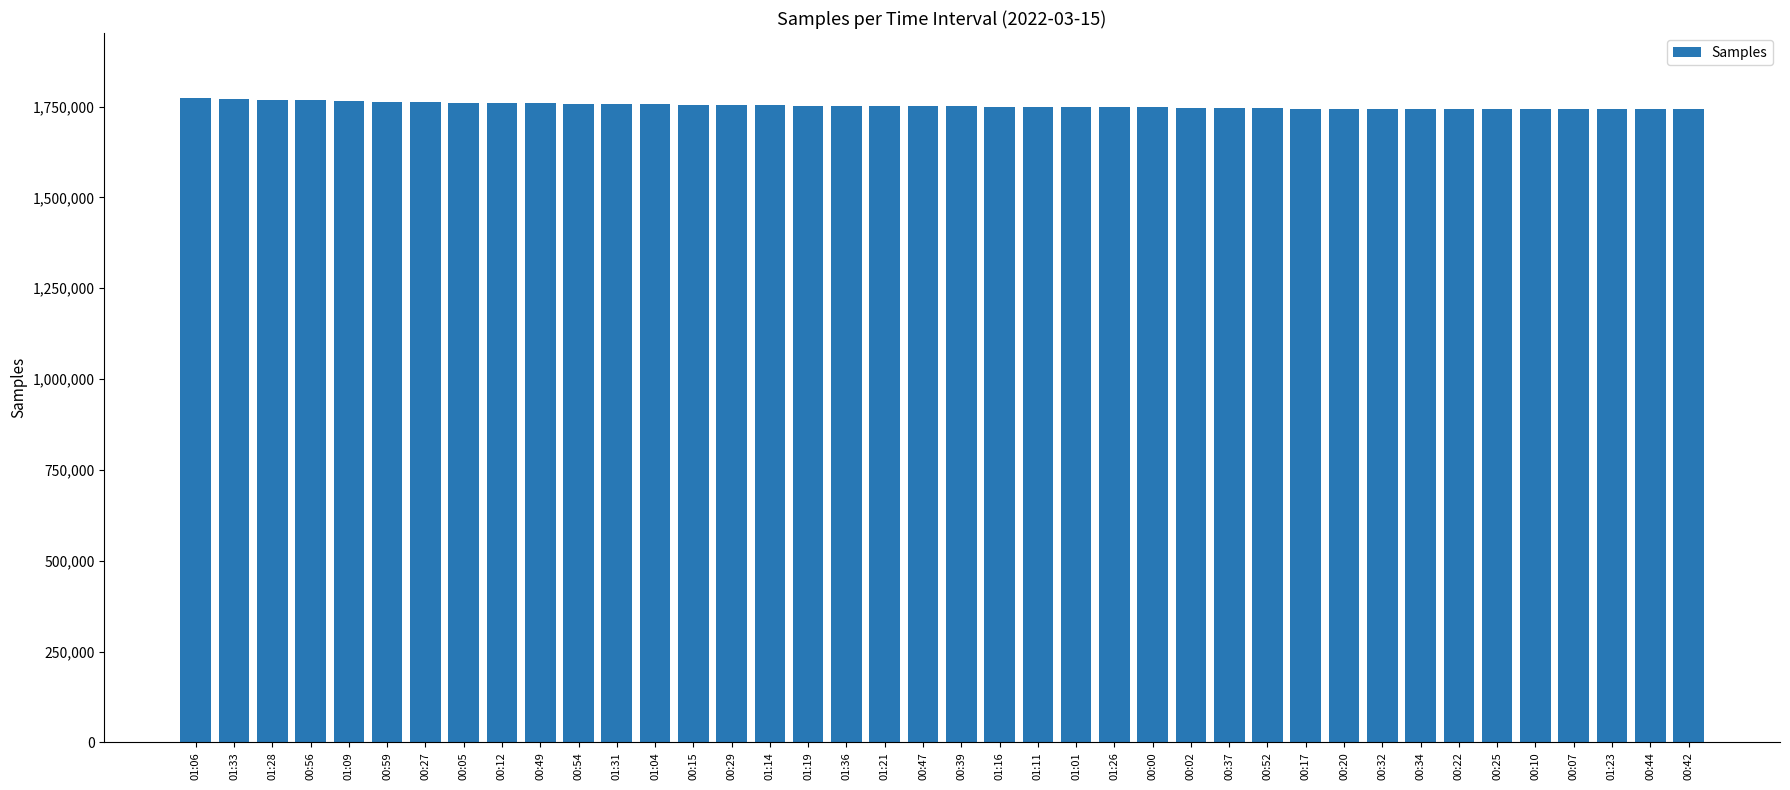

What position from the left is 01:06?

1